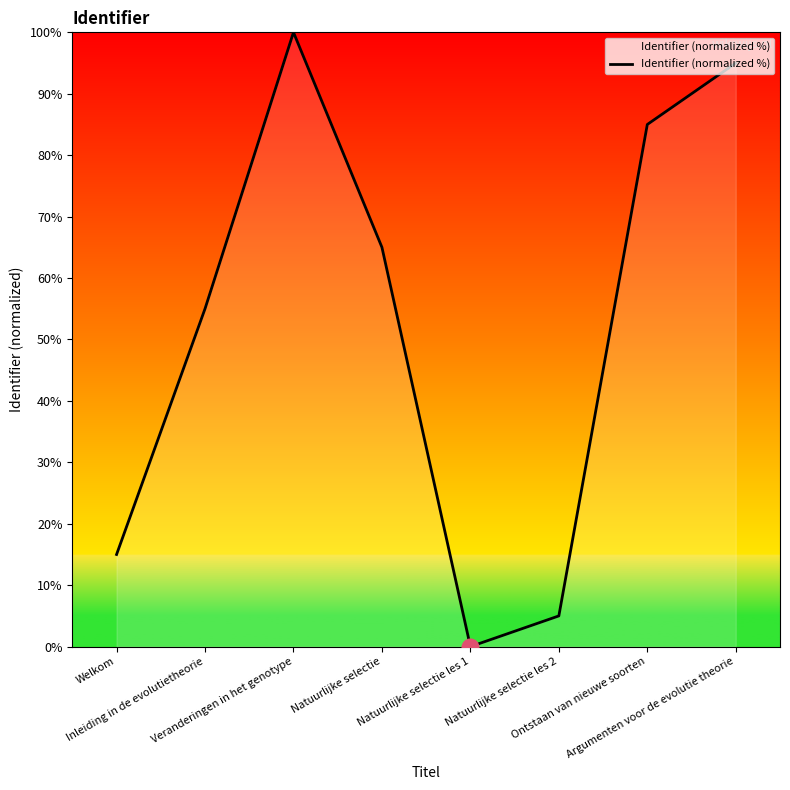

The chart shows a value of 0 at Natuurlijke selectie les 1. True or false?

True